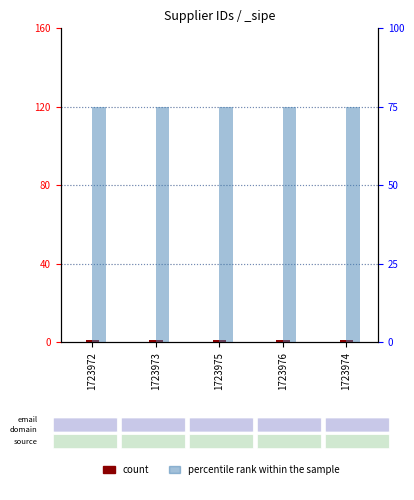

Reading left to right, extract all data points from this chart.

count: 1723972=1	1723973=1	1723975=1	1723976=1	1723974=1
percentile rank within the sample: 1723972=75	1723973=75	1723975=75	1723976=75	1723974=75